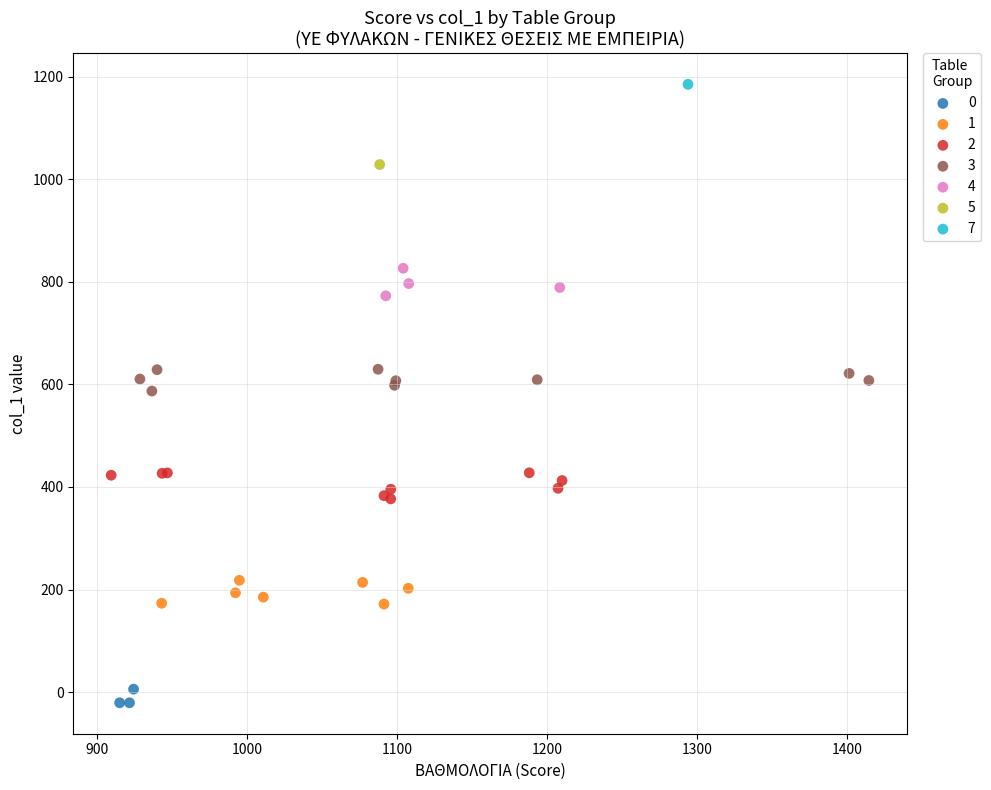

Which series contains the highest Y value?

7